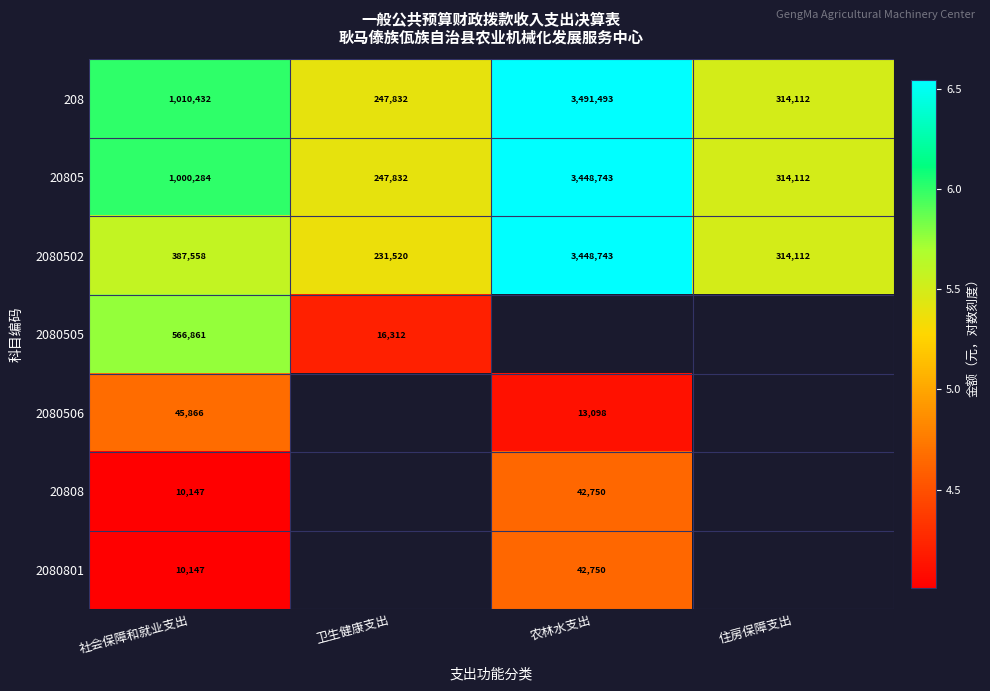

Is the value of 208 at 社会保障和就业支出 greater than the value of 2080502 at 住房保障支出?

Yes